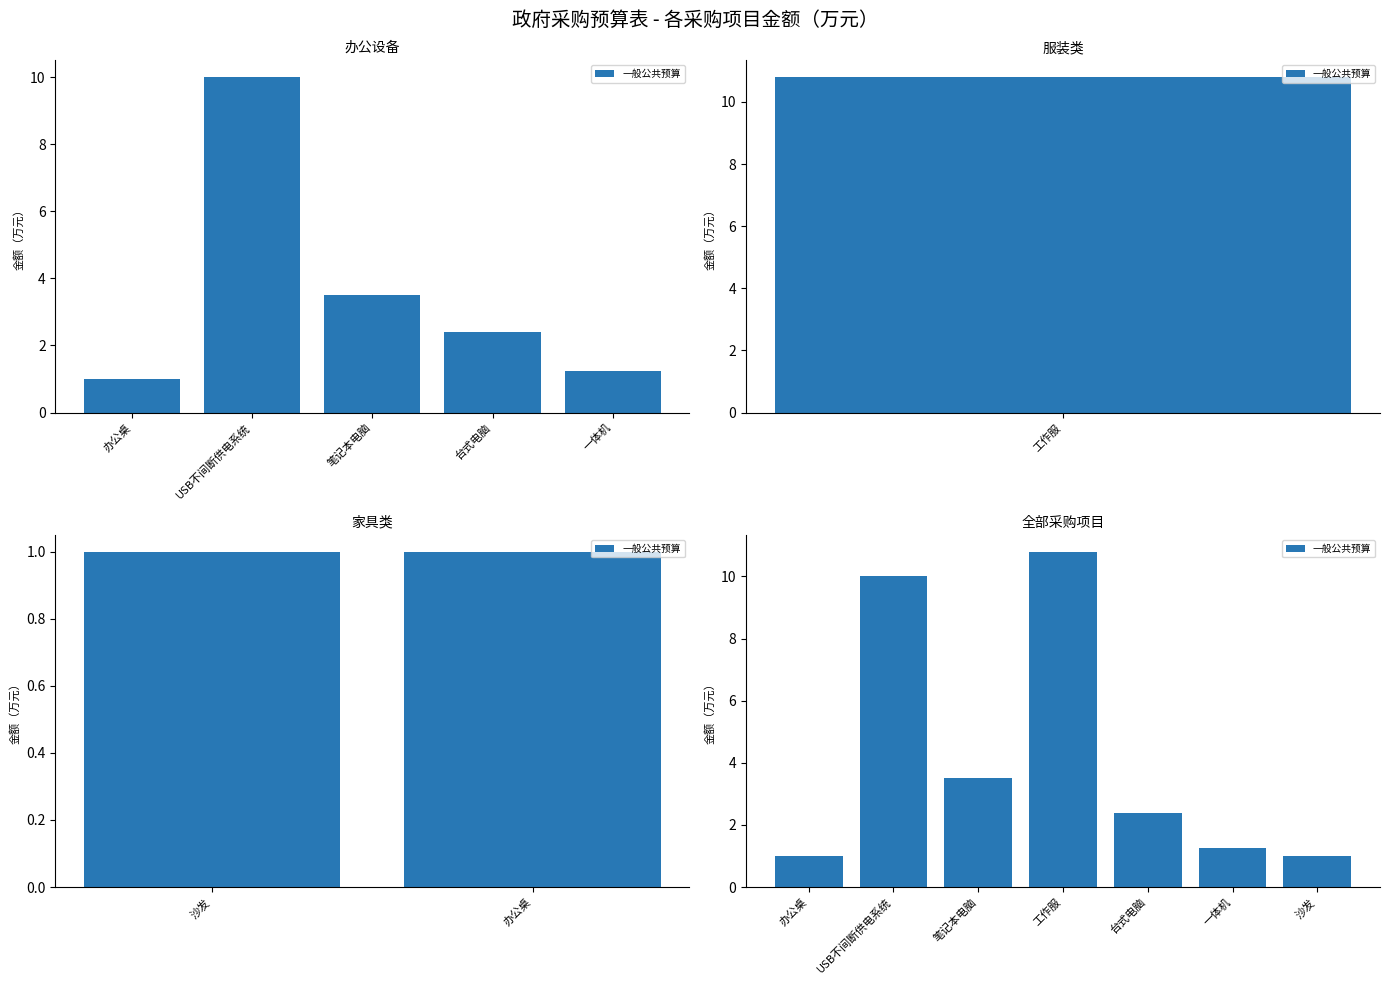

At which category does the chart reach its minimum across all series?

办公桌